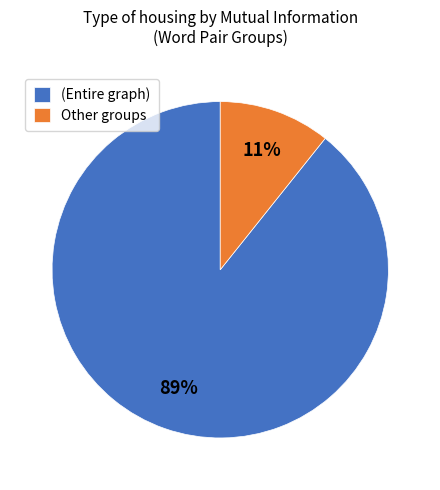

To the nearest percent, what percentage of the pie is (Entire graph)?

89%